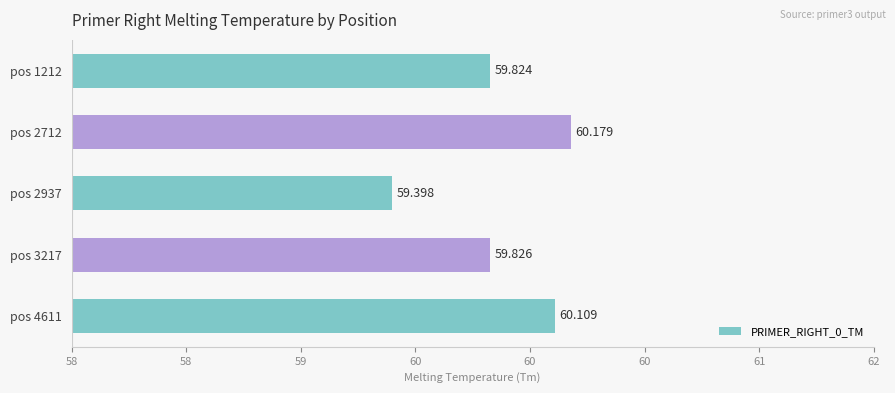

What is the sum of all values?

299.3